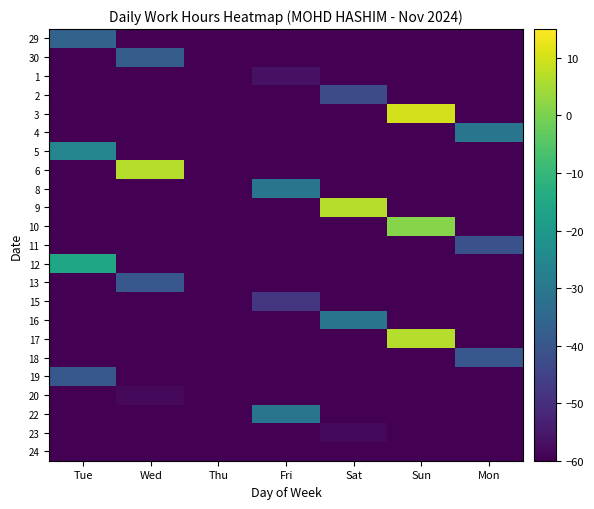

Reading left to right, list all the values displayed in this chart.

29: Tue=-36.1	Wed=-60.0	Thu=-60.0	Fri=-60.0	Sat=-60.0	Sun=-60.0	Mon=-60.0
30: Tue=-60.0	Wed=-37.8	Thu=-60.0	Fri=-60.0	Sat=-60.0	Sun=-60.0	Mon=-60.0
1: Tue=-60.0	Wed=-60.0	Thu=-60.0	Fri=-56.6	Sat=-60.0	Sun=-60.0	Mon=-60.0
2: Tue=-60.0	Wed=-60.0	Thu=-60.0	Fri=-60.0	Sat=-42.9	Sun=-60.0	Mon=-60.0
3: Tue=-60.0	Wed=-60.0	Thu=-60.0	Fri=-60.0	Sat=-60.0	Sun=10.0	Mon=-60.0
4: Tue=-60.0	Wed=-60.0	Thu=-60.0	Fri=-60.0	Sat=-60.0	Sun=-60.0	Mon=-31.0
5: Tue=-25.9	Wed=-60.0	Thu=-60.0	Fri=-60.0	Sat=-60.0	Sun=-60.0	Mon=-60.0
6: Tue=-60.0	Wed=6.6	Thu=-60.0	Fri=-60.0	Sat=-60.0	Sun=-60.0	Mon=-60.0
8: Tue=-60.0	Wed=-60.0	Thu=-60.0	Fri=-31.0	Sat=-60.0	Sun=-60.0	Mon=-60.0
9: Tue=-60.0	Wed=-60.0	Thu=-60.0	Fri=-60.0	Sat=6.6	Sun=-60.0	Mon=-60.0
10: Tue=-60.0	Wed=-60.0	Thu=-60.0	Fri=-60.0	Sat=-60.0	Sun=1.5	Mon=-60.0
11: Tue=-60.0	Wed=-60.0	Thu=-60.0	Fri=-60.0	Sat=-60.0	Sun=-60.0	Mon=-41.2
12: Tue=-15.6	Wed=-60.0	Thu=-60.0	Fri=-60.0	Sat=-60.0	Sun=-60.0	Mon=-60.0
13: Tue=-60.0	Wed=-39.5	Thu=-60.0	Fri=-60.0	Sat=-60.0	Sun=-60.0	Mon=-60.0
15: Tue=-60.0	Wed=-60.0	Thu=-60.0	Fri=-48.0	Sat=-60.0	Sun=-60.0	Mon=-60.0
16: Tue=-60.0	Wed=-60.0	Thu=-60.0	Fri=-60.0	Sat=-31.0	Sun=-60.0	Mon=-60.0
17: Tue=-60.0	Wed=-60.0	Thu=-60.0	Fri=-60.0	Sat=-60.0	Sun=6.6	Mon=-60.0
18: Tue=-60.0	Wed=-60.0	Thu=-60.0	Fri=-60.0	Sat=-60.0	Sun=-60.0	Mon=-39.5
19: Tue=-39.5	Wed=-60.0	Thu=-60.0	Fri=-60.0	Sat=-60.0	Sun=-60.0	Mon=-60.0
20: Tue=-60.0	Wed=-58.3	Thu=-60.0	Fri=-60.0	Sat=-60.0	Sun=-60.0	Mon=-60.0
22: Tue=-60.0	Wed=-60.0	Thu=-60.0	Fri=-31.0	Sat=-60.0	Sun=-60.0	Mon=-60.0
23: Tue=-60.0	Wed=-60.0	Thu=-60.0	Fri=-60.0	Sat=-58.3	Sun=-60.0	Mon=-60.0
24: Tue=-60.0	Wed=-60.0	Thu=-60.0	Fri=-60.0	Sat=-60.0	Sun=-60.0	Mon=-60.0